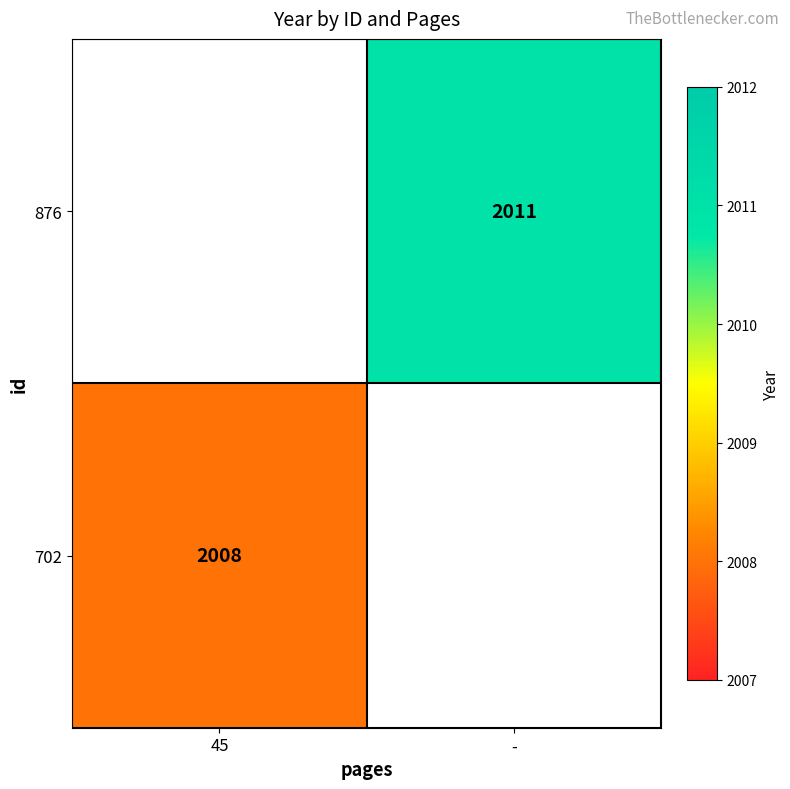

Is it true that 876 equals 2011 at -?

True